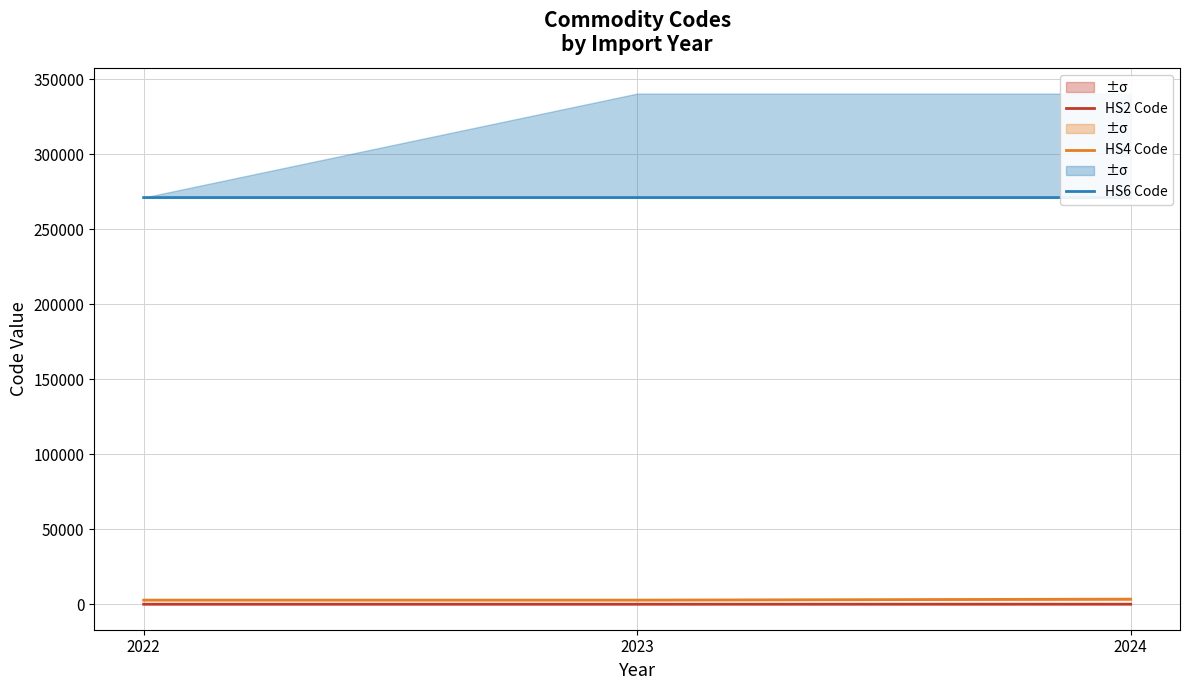

At which label does HS6 Code reach its peak?

2023